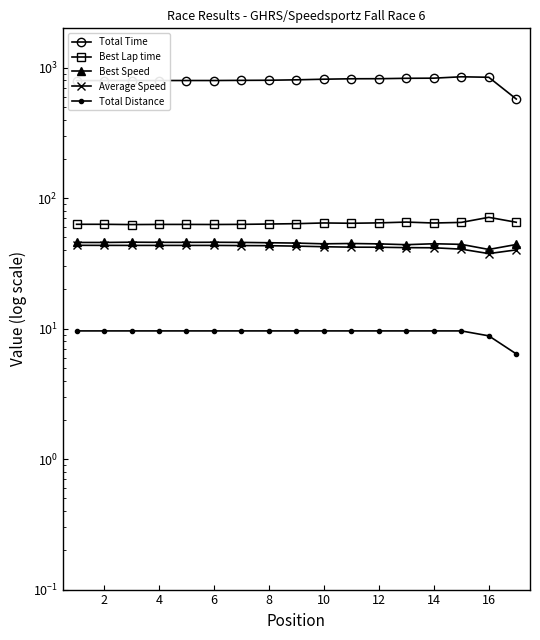

True or false: Best Lap time and Average Speed cross at least once.

False